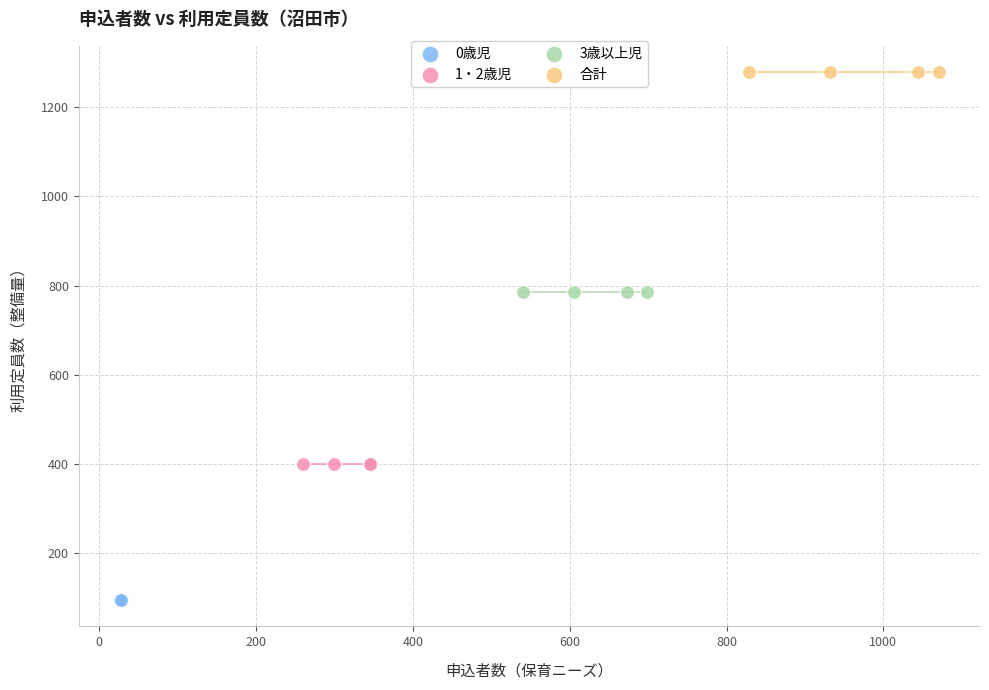

Which series contains the highest Y value?

合計